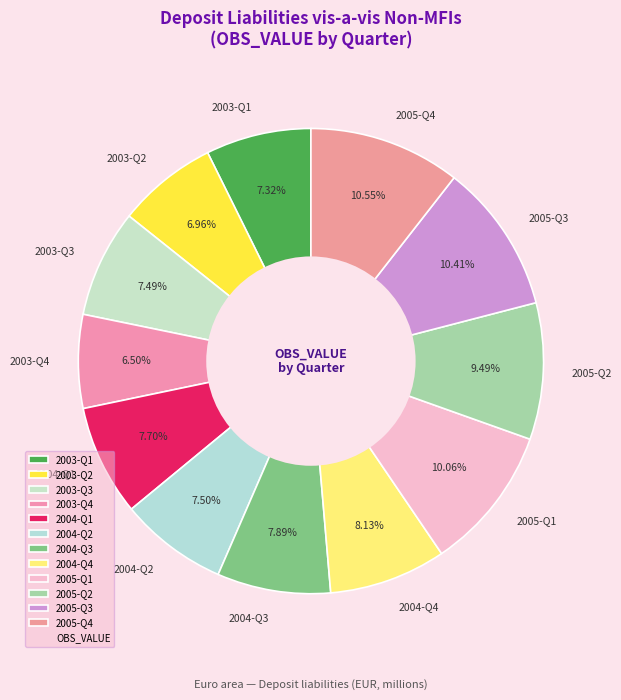

Is it true that 2004-Q3 is 1% of the pie?

False